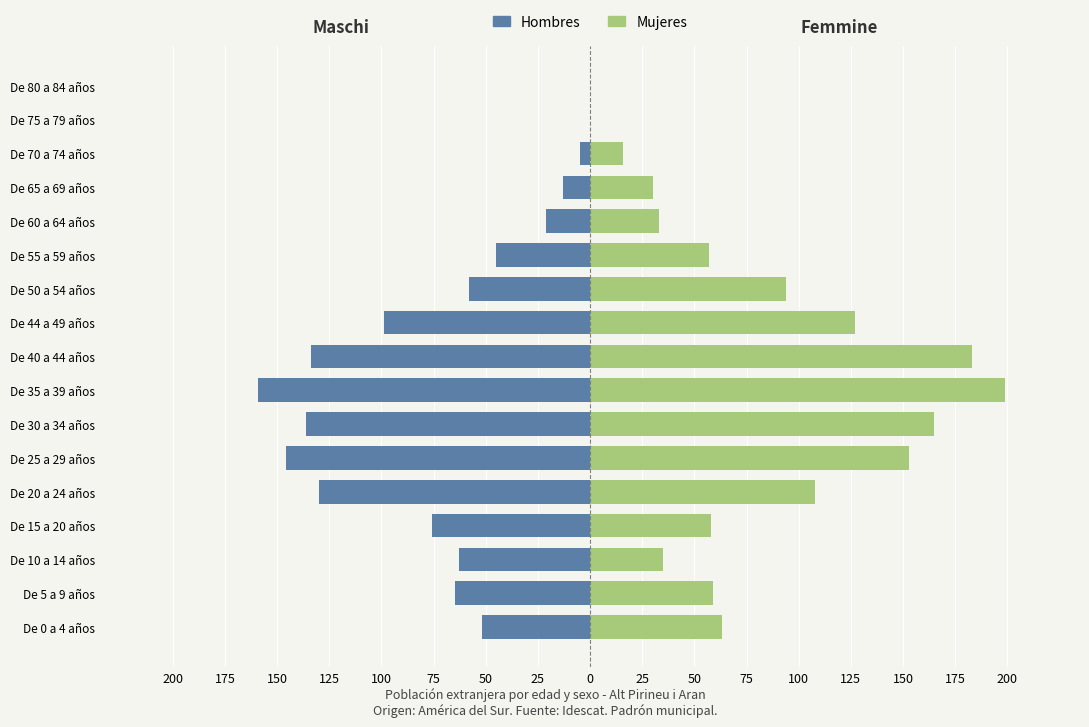

True or false: Hombres has a value of -228 at De 35 a 39 años.

False